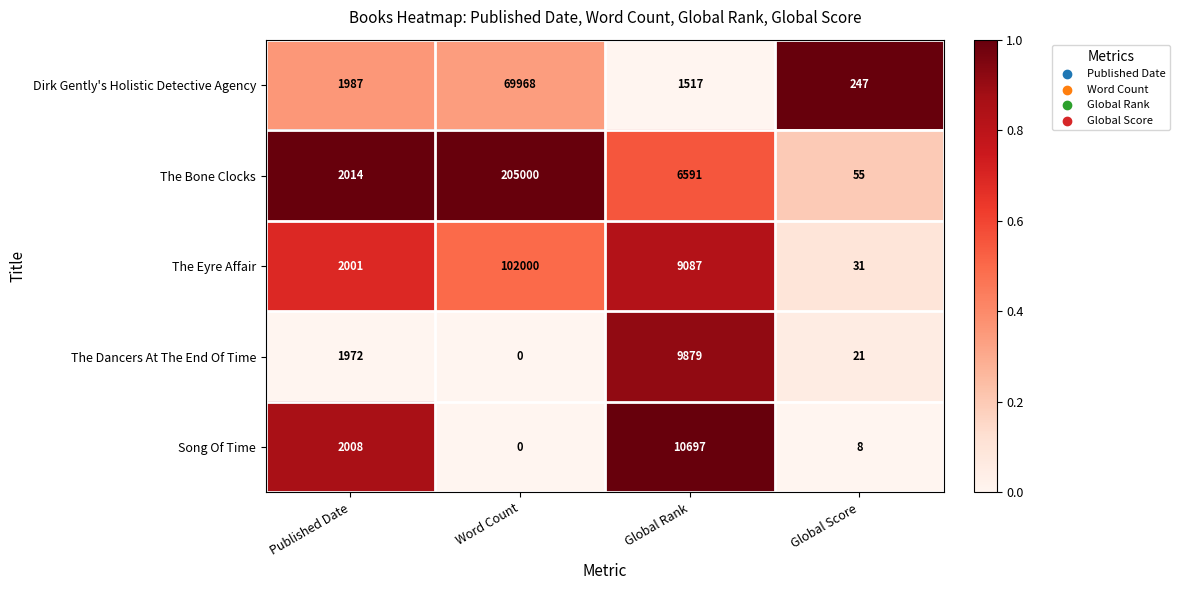

At which label does The Bone Clocks reach its peak?

Word Count